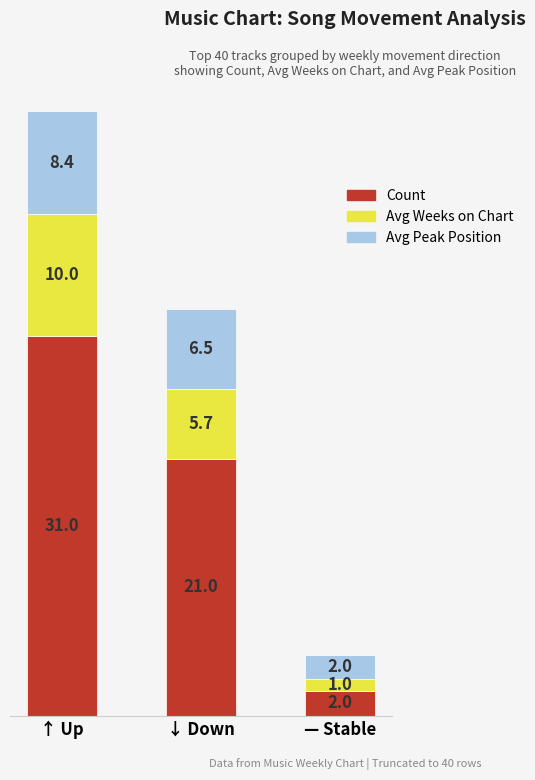

What is the maximum value for Count?

31.0